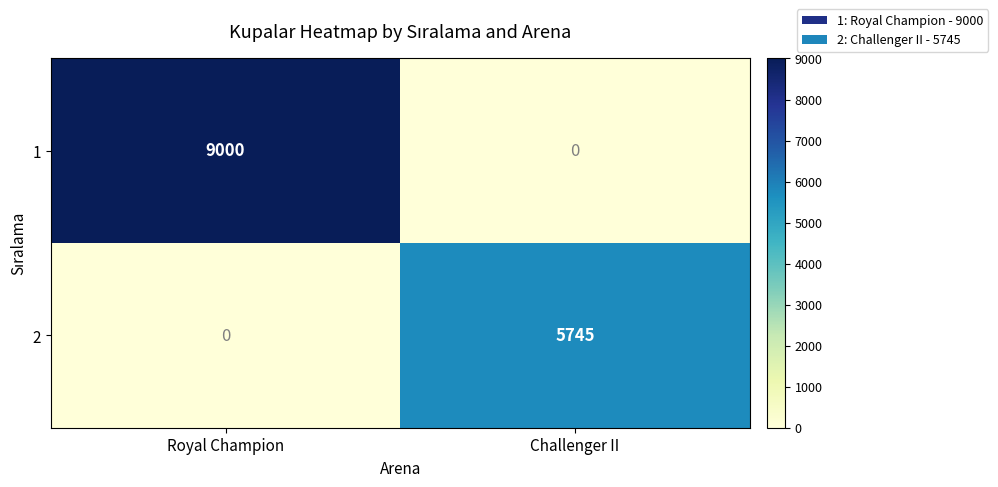

Reading left to right, extract all data points from this chart.

1: 9000	0
2: 0	5745